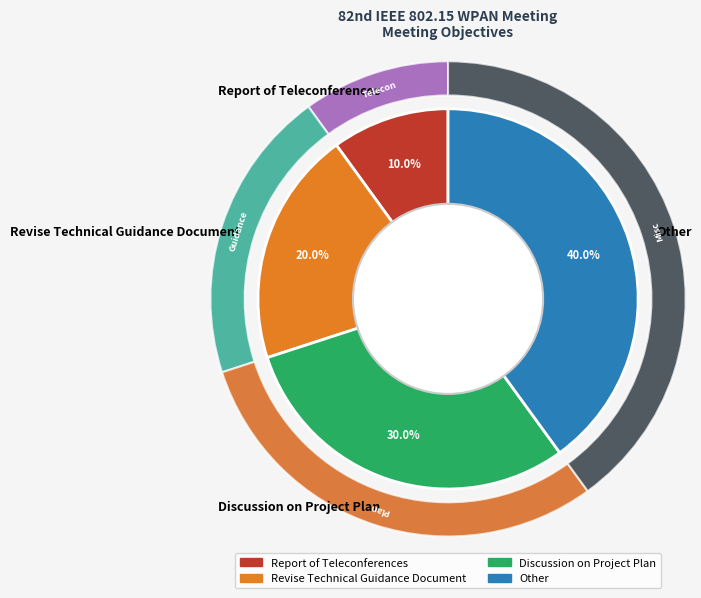

To the nearest percent, what is the difference between the Discussion on Project Plan and Other slice percentages?

10%